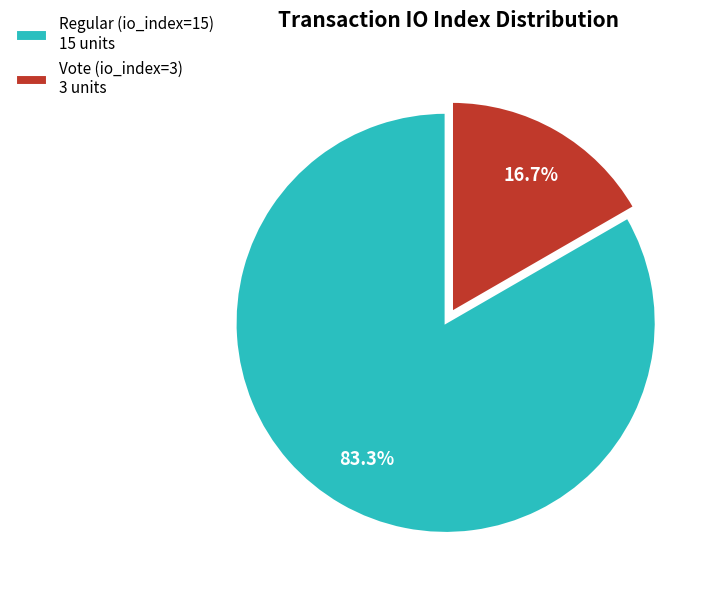

What percentage is the Vote (io_index=3) slice, to the nearest percent?

17%